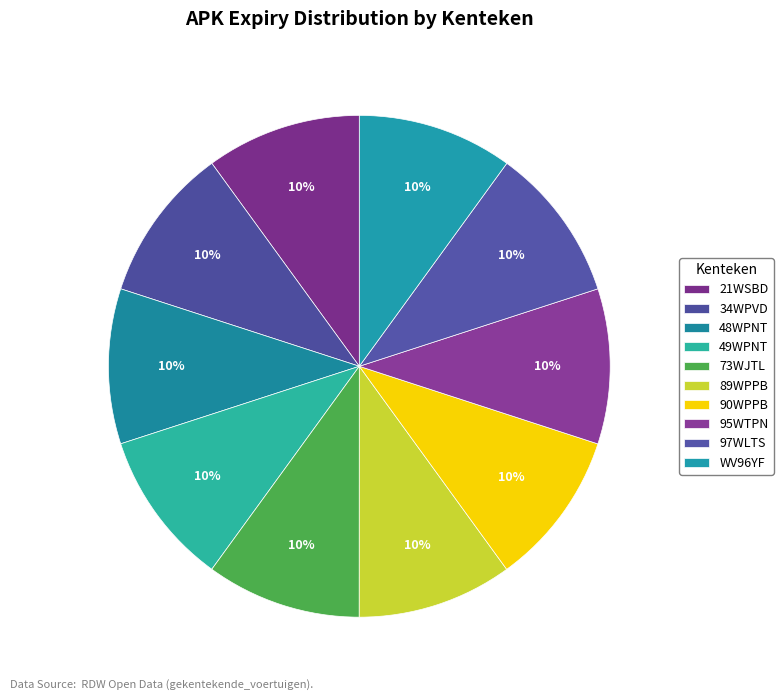

Which slice is the smallest?

48WPNT